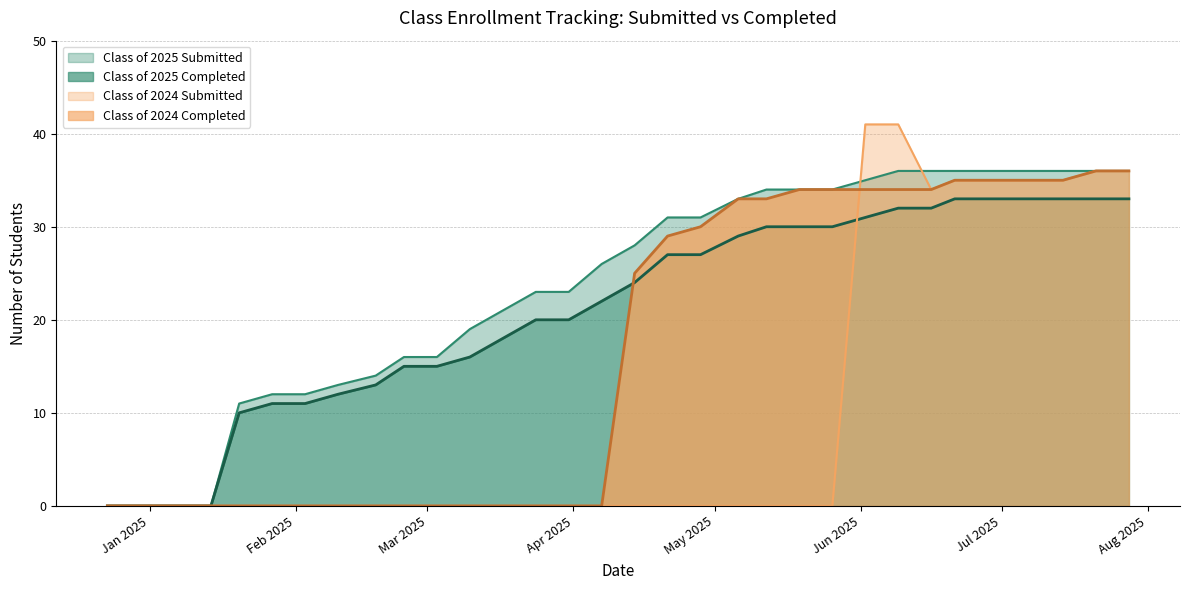

Reading right to left, list all the values displayed in this chart.

Class of 2025 Submitted: 07/28/2025=36	07/21/2025=36	07/14/2025=36	07/07/2025=36	06/30/2025=36	06/21/2025=36	06/16/2025=36	06/09/2025=36	06/02/2025=35	05/26/2025=34	05/19/2025=34	05/12/2025=34	05/06/2025=33	04/28/2025=31	04/21/2025=31	04/14/2025=28	04/07/2025=26	03/31/2025=23	03/24/2025=23	03/17/2025=21	03/10/2025=19	03/03/2025=16	02/24/2025=16	02/18/2025=14	02/10/2025=13	02/03/2025=12	01/27/2025=12	01/20/2025=11	01/14/2025=0	01/06/2025=0	12/30/2024=0	12/23/2024=0
Class of 2025 Completed: 07/28/2025=33	07/21/2025=33	07/14/2025=33	07/07/2025=33	06/30/2025=33	06/21/2025=33	06/16/2025=32	06/09/2025=32	06/02/2025=31	05/26/2025=30	05/19/2025=30	05/12/2025=30	05/06/2025=29	04/28/2025=27	04/21/2025=27	04/14/2025=24	04/07/2025=22	03/31/2025=20	03/24/2025=20	03/17/2025=18	03/10/2025=16	03/03/2025=15	02/24/2025=15	02/18/2025=13	02/10/2025=12	02/03/2025=11	01/27/2025=11	01/20/2025=10	01/14/2025=0	01/06/2025=0	12/30/2024=0	12/23/2024=0
Class of 2024 Submitted: 07/28/2025=36	07/21/2025=36	07/14/2025=35	07/07/2025=35	06/30/2025=35	06/21/2025=35	06/16/2025=34	06/09/2025=41	06/02/2025=41	05/26/2025=0	05/19/2025=0	05/12/2025=0	05/06/2025=0	04/28/2025=0	04/21/2025=0	04/14/2025=0	04/07/2025=0	03/31/2025=0	03/24/2025=0	03/17/2025=0	03/10/2025=0	03/03/2025=0	02/24/2025=0	02/18/2025=0	02/10/2025=0	02/03/2025=0	01/27/2025=0	01/20/2025=0	01/14/2025=0	01/06/2025=0	12/30/2024=0	12/23/2024=0
Class of 2024 Completed: 07/28/2025=36	07/21/2025=36	07/14/2025=35	07/07/2025=35	06/30/2025=35	06/21/2025=35	06/16/2025=34	06/09/2025=34	06/02/2025=34	05/26/2025=34	05/19/2025=34	05/12/2025=33	05/06/2025=33	04/28/2025=30	04/21/2025=29	04/14/2025=25	04/07/2025=0	03/31/2025=0	03/24/2025=0	03/17/2025=0	03/10/2025=0	03/03/2025=0	02/24/2025=0	02/18/2025=0	02/10/2025=0	02/03/2025=0	01/27/2025=0	01/20/2025=0	01/14/2025=0	01/06/2025=0	12/30/2024=0	12/23/2024=0